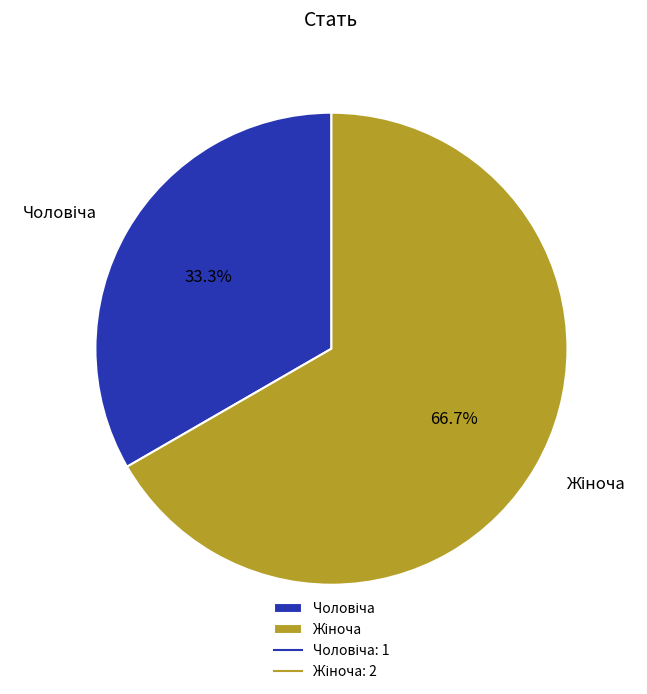

Does any single category account for the majority?

Yes